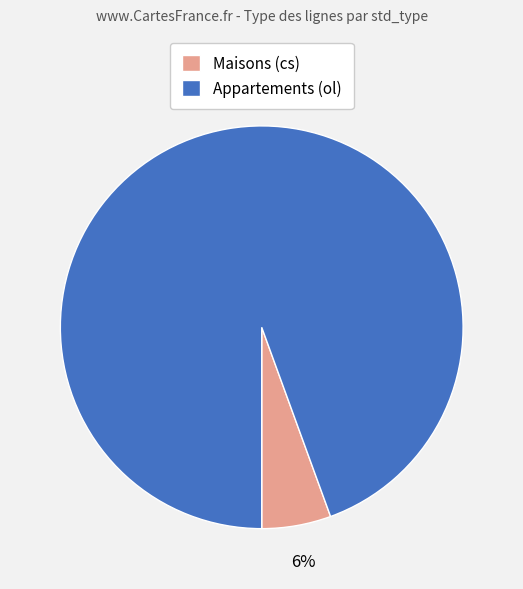

Do Appartements (ol) and Maisons (cs) together represent more than half of the pie?

Yes